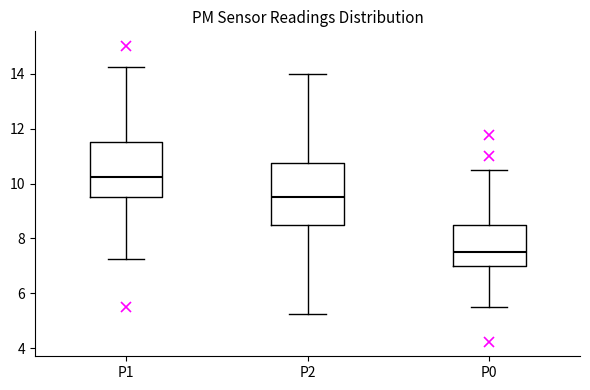

Reading left to right, read every box against the y-axis: the position of its median line, the range the box covers, and the ends of its whiskers. The values are not printed on the chart, so give them approximately, as read against the axis.

P1: median 10.2, box 9.6 to 11.6, whiskers 7.2 to 14.2
P2: median 9.6, box 8.6 to 10.8, whiskers 5.2 to 14.0
P0: median 7.6, box 7.0 to 8.6, whiskers 5.6 to 10.6